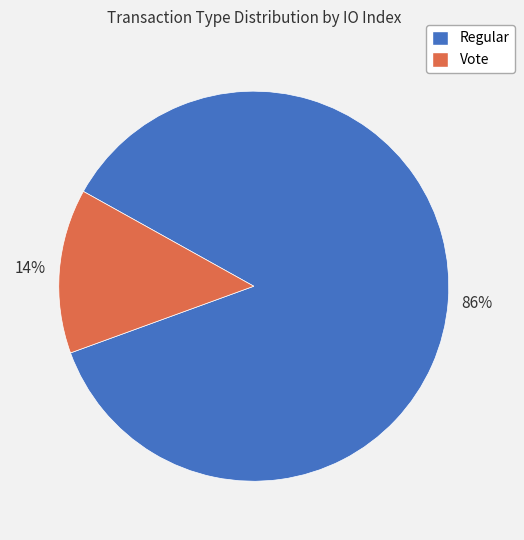

To the nearest percent, what is the average slice percentage?

50%